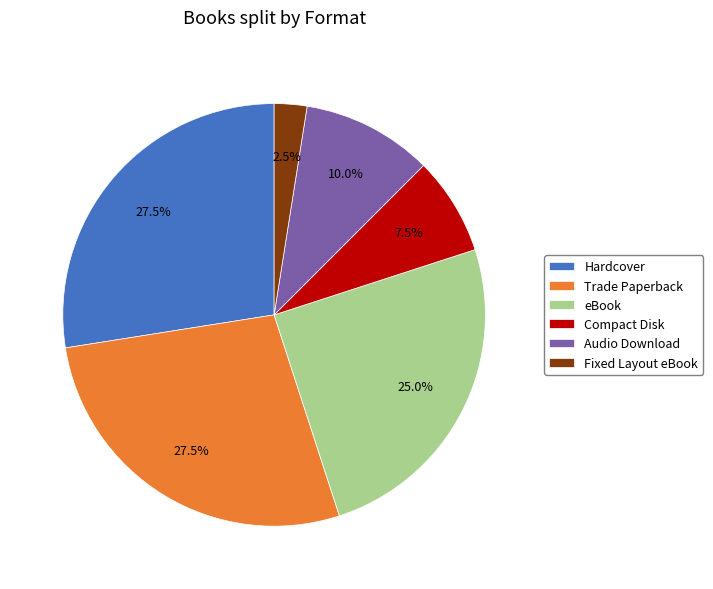

How many slices are in this pie chart?

6